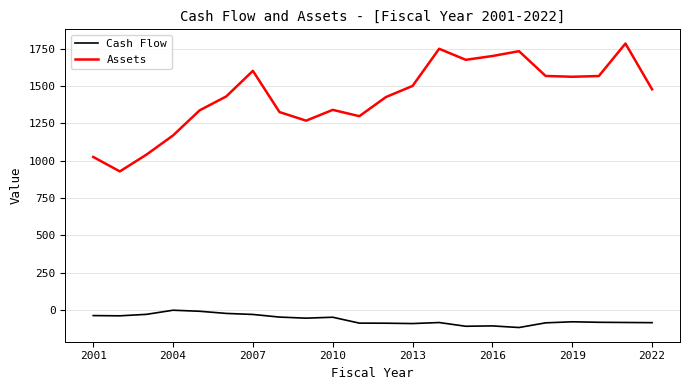

True or false: Assets and Cash Flow cross at least once.

False